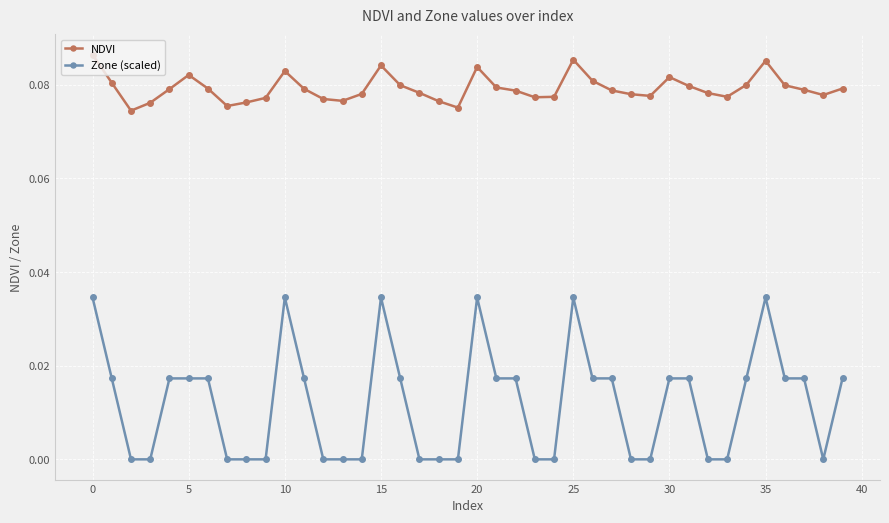

Rank the series by their maximum value, from highest to lowest.

NDVI, Zone (scaled)